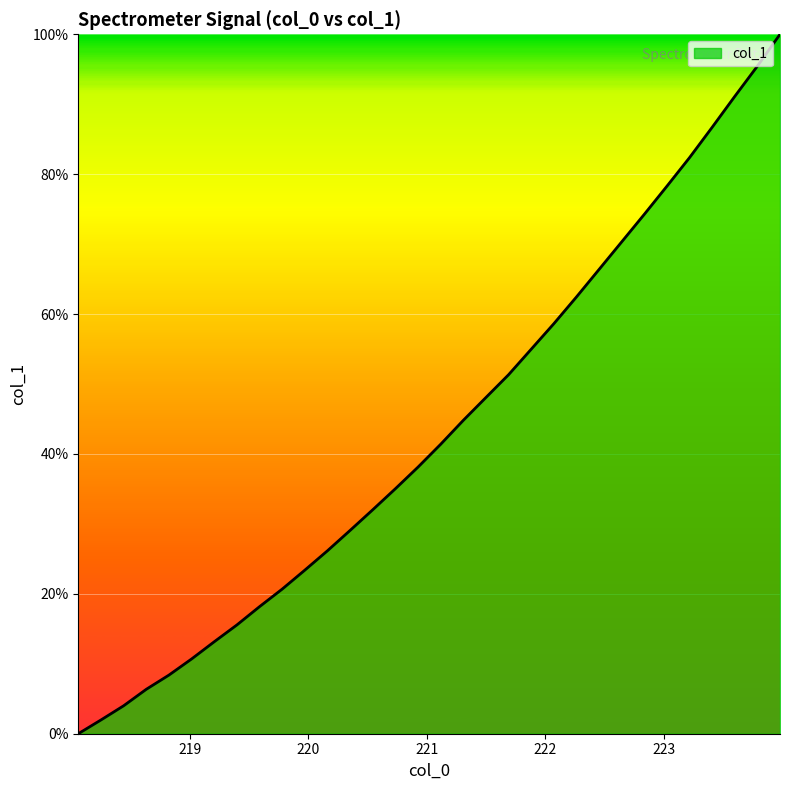

Reading left to right, transcribe all the data shown in this chart.

0.0	2.0	4.0	6.4	8.4	10.7	13.1	15.6	18.2	20.7	23.4	26.2	29.1	32.0	35.0	38.1	41.4	44.8	48.1	51.3	55.0	58.6	62.4	66.4	70.3	74.3	78.3	82.4	86.7	91.1	95.5	100.0